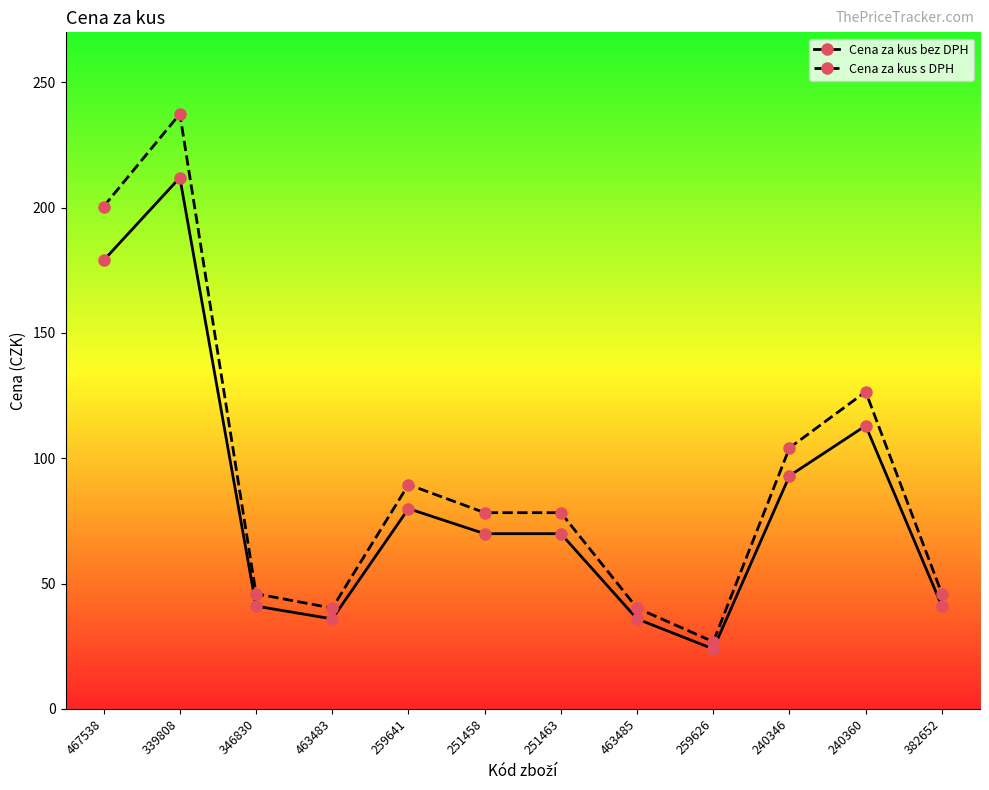

Which series has the widest spread of values?

Cena za kus s DPH